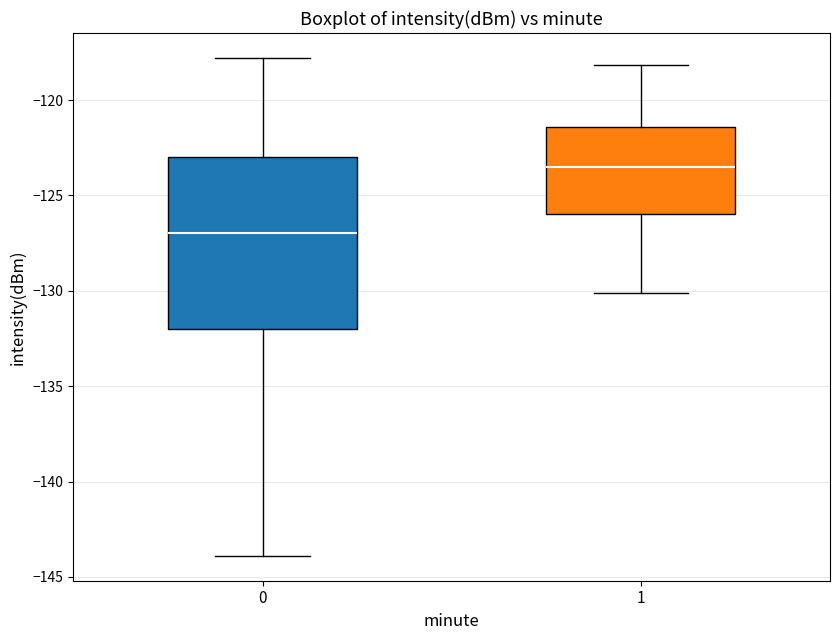

Reading left to right, read every box against the y-axis: the position of its median line, the range the box covers, and the ends of its whiskers. The values are not printed on the chart, so give them approximately, as read against the axis.

0: median -127.0, box -132.0 to -123.0, whiskers -144.0 to -118.0
1: median -123.5, box -126.0 to -121.5, whiskers -130.0 to -118.0